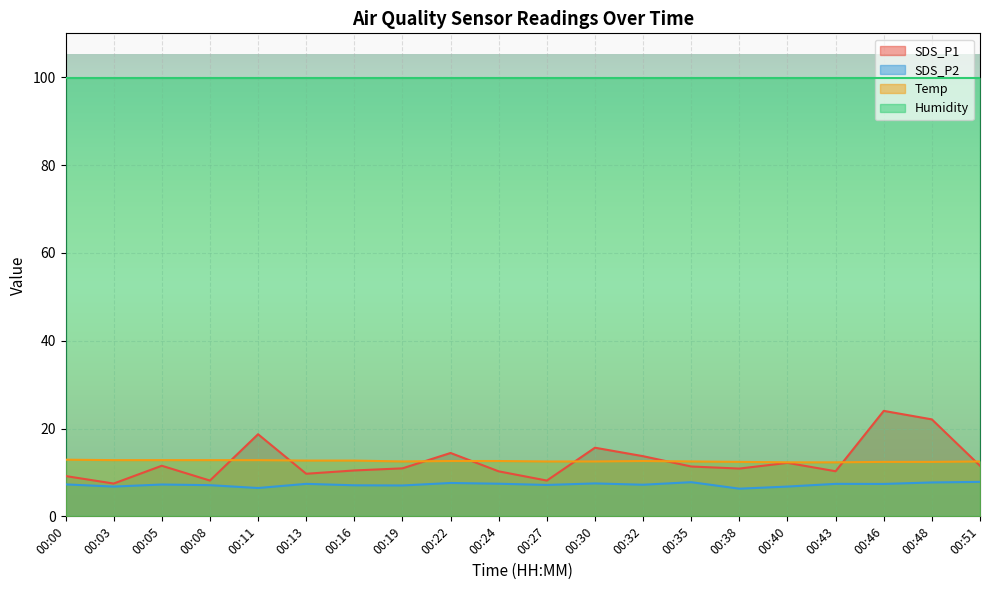

True or false: SDS_P2 has a value of 7.4 at 00:13.

True